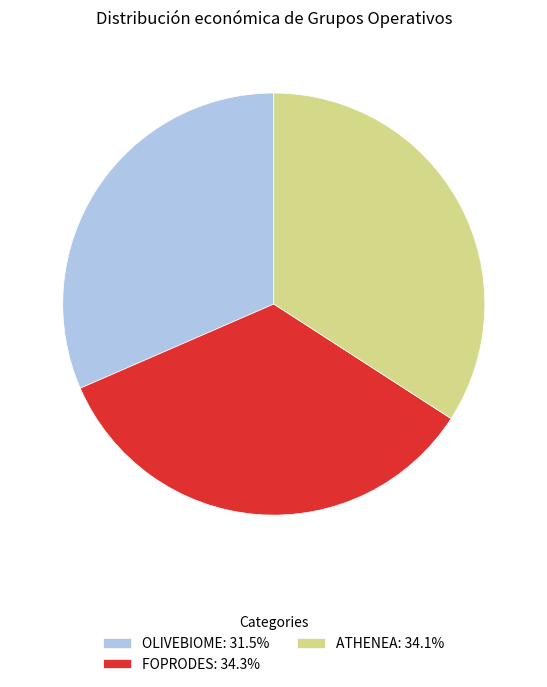

Is there any slice that represents more than half of the pie?

No